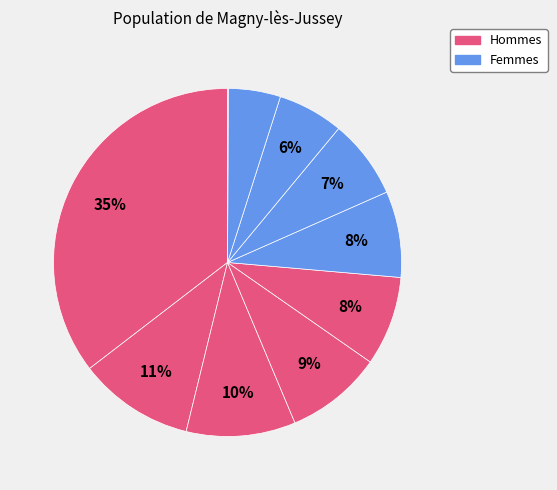

Is there any slice that represents more than half of the pie?

No